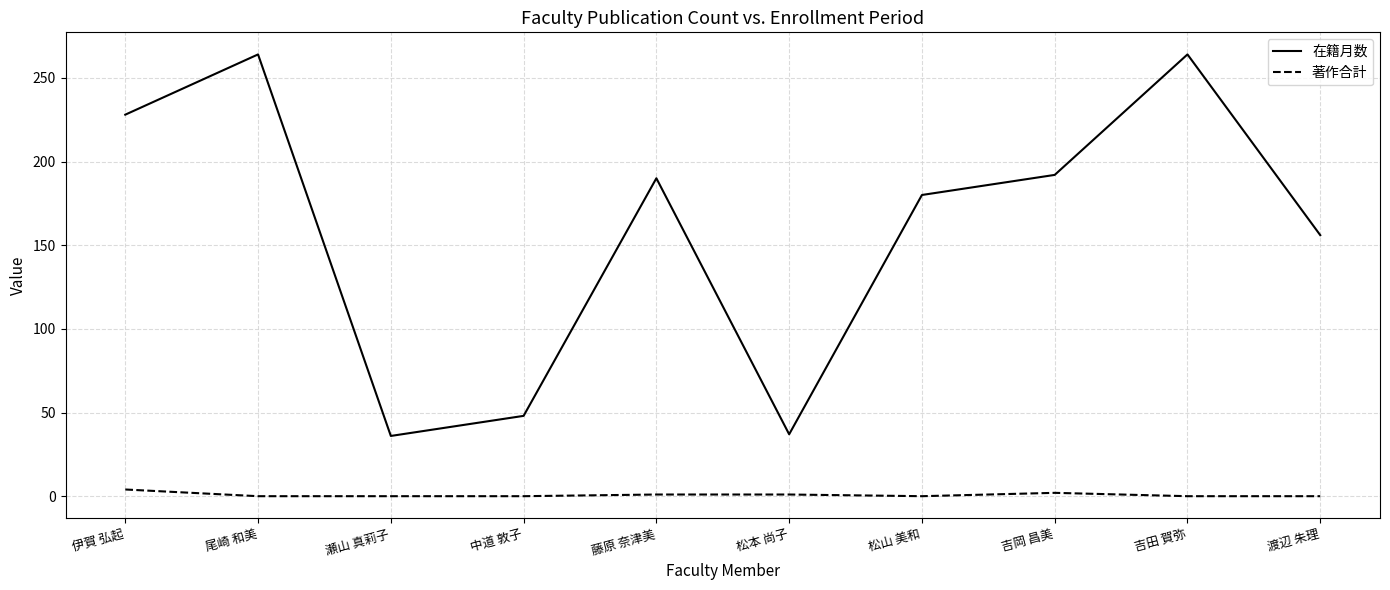

True or false: 在籍月数 and 著作合計 cross at least once.

False